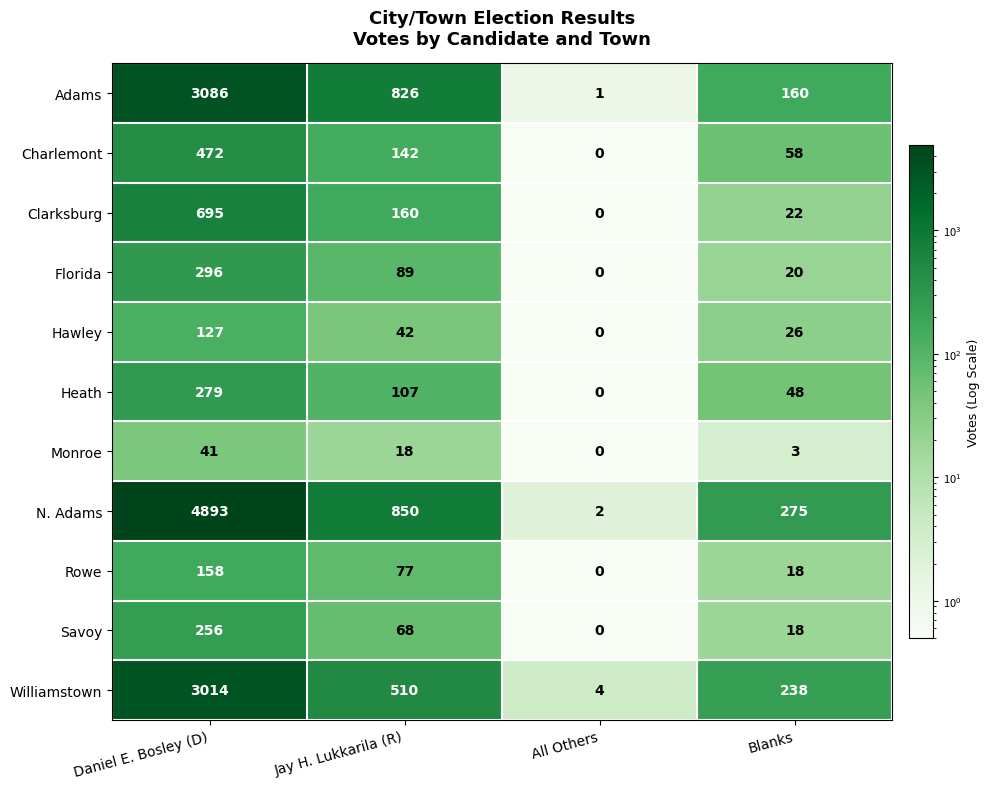

What is the total value across all series at Blanks?

886